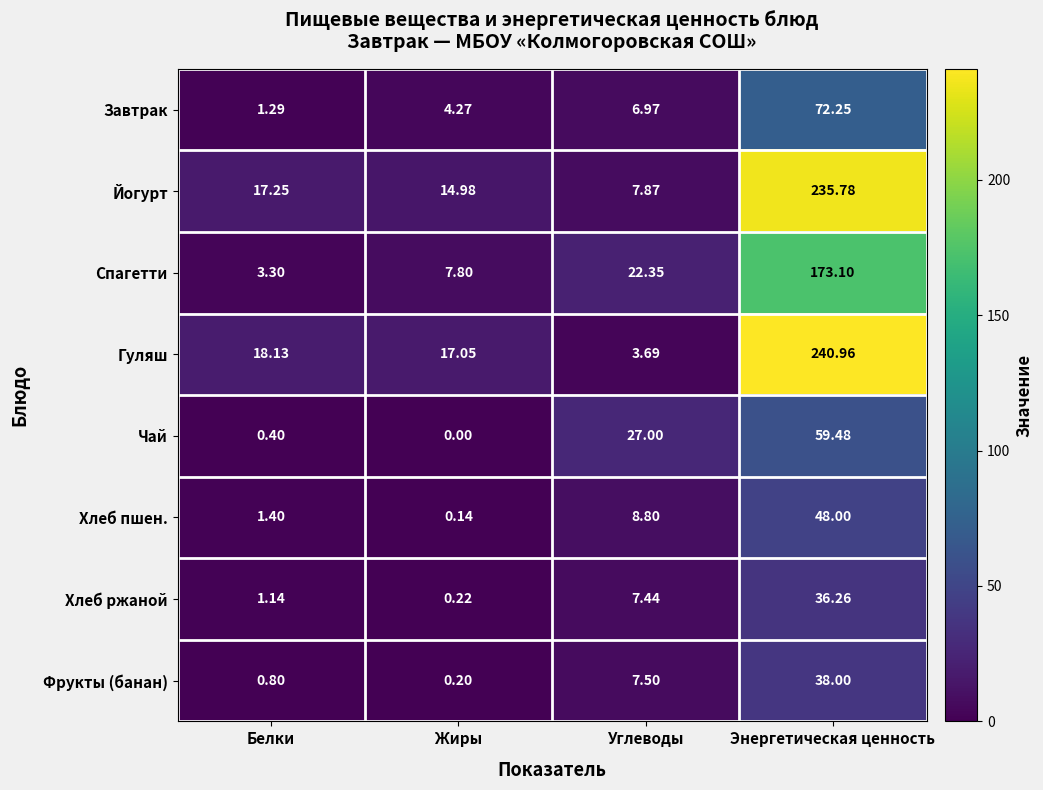

List the series in order of their peak value, lowest first.

Хлеб ржаной, Фрукты (банан), Хлеб пшен., Чай, Завтрак, Спагетти, Йогурт, Гуляш